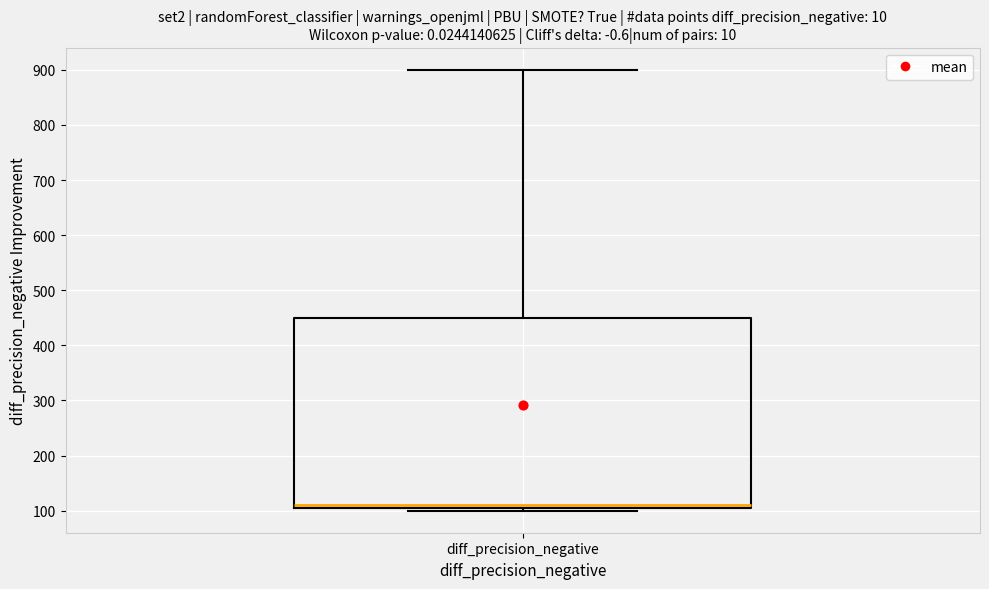

Where does the upper whisker of the box for diff_precision_negative end on the y-axis? The values are not printed on the chart, so give them approximately, as read against the axis.

900